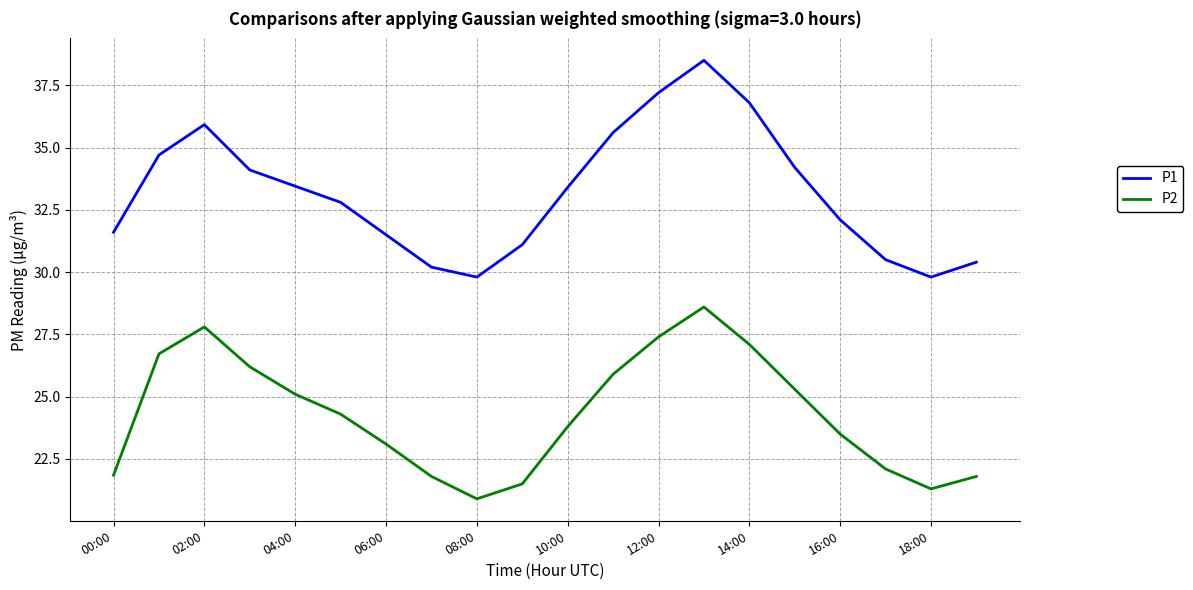

Rank the series by their maximum value, from highest to lowest.

P1, P2